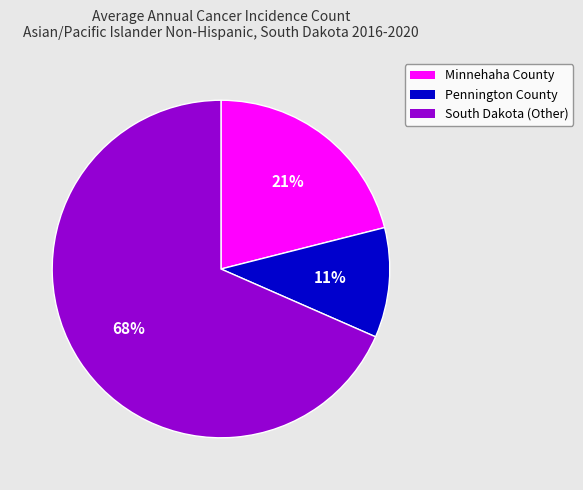

Which slice represents more than half of the pie?

South Dakota (Other)